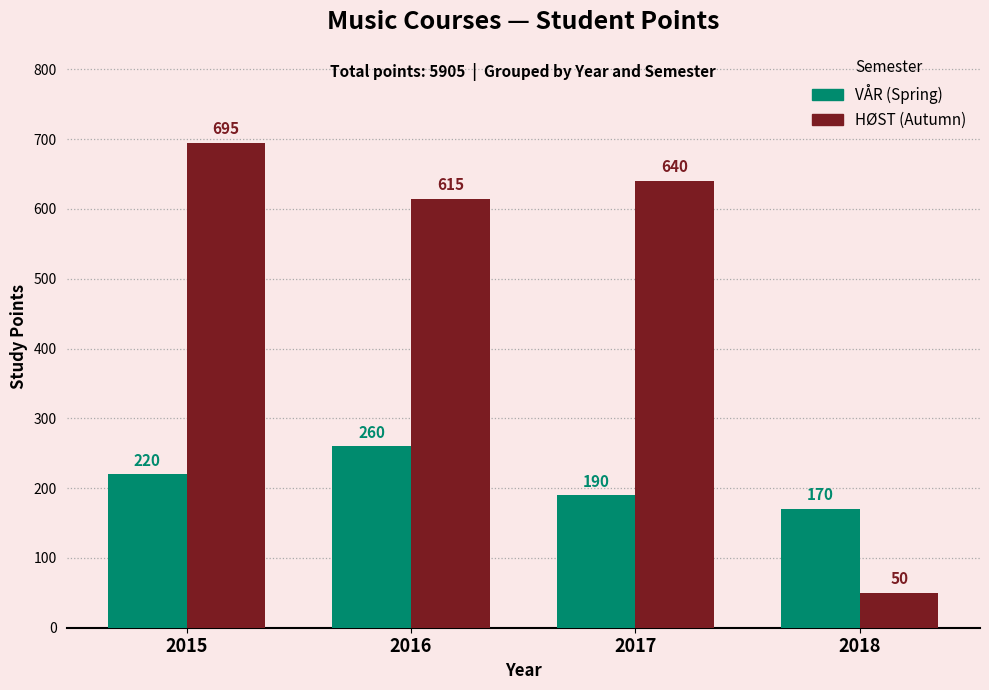

Reading left to right, extract all data points from this chart.

VÅR: 220	260	190	170
HØST: 695	615	640	50